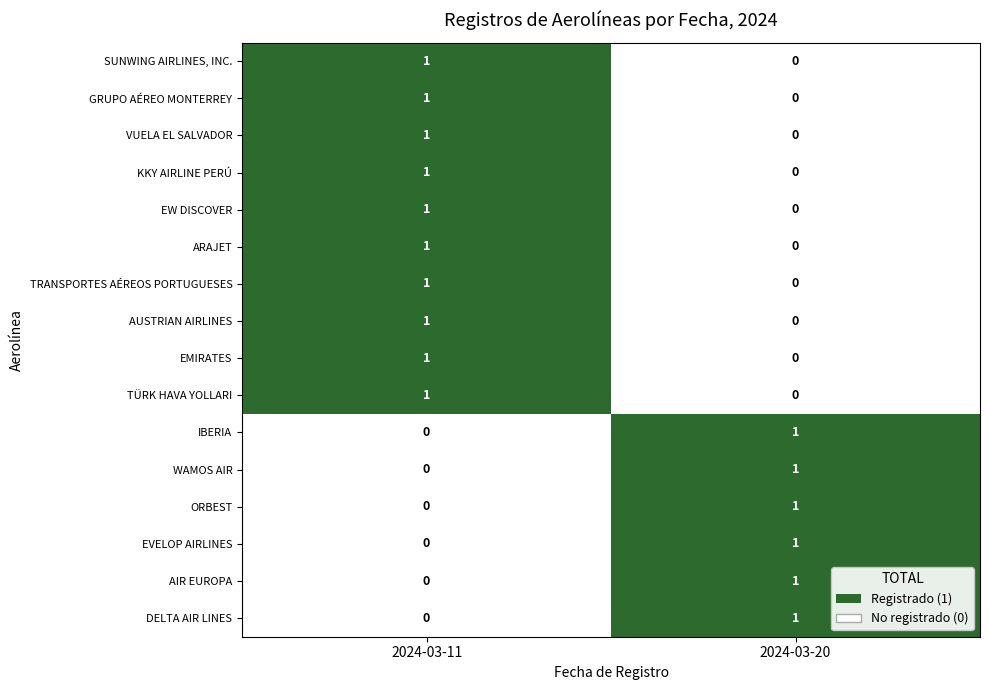

What is the greatest value displayed?

1